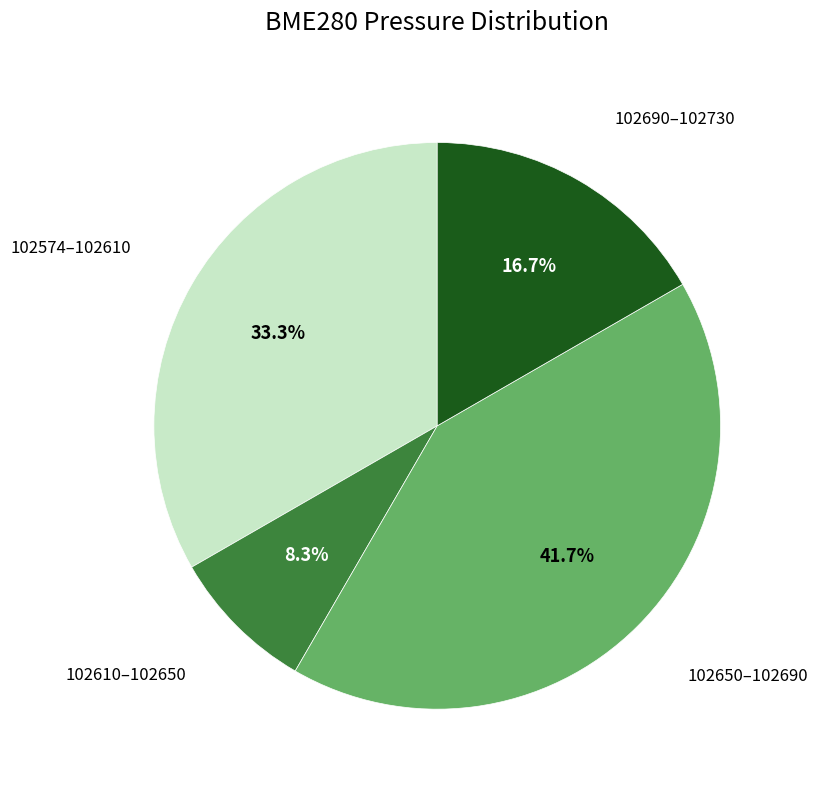

Does any single category account for the majority?

No